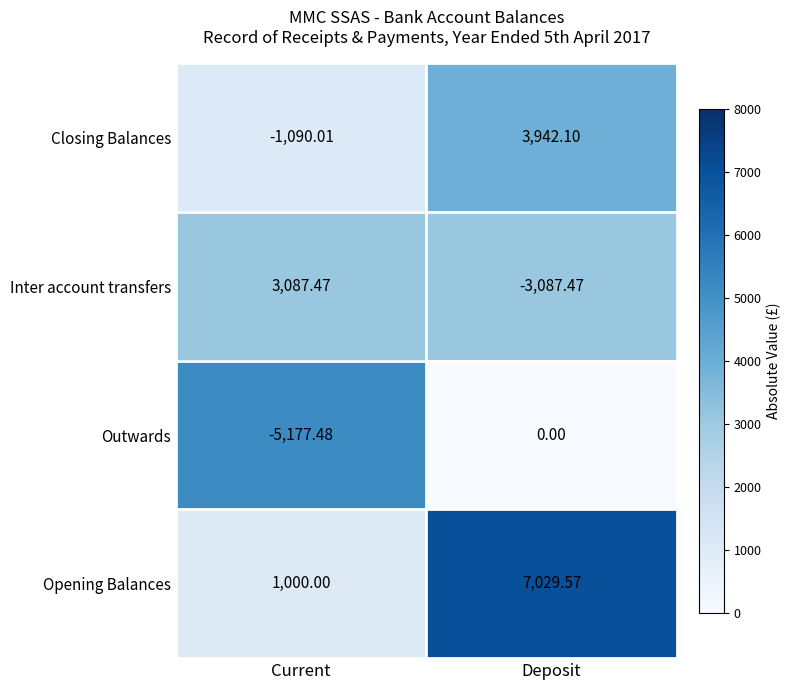

Which series has the largest range (max minus min)?

Inter account transfers